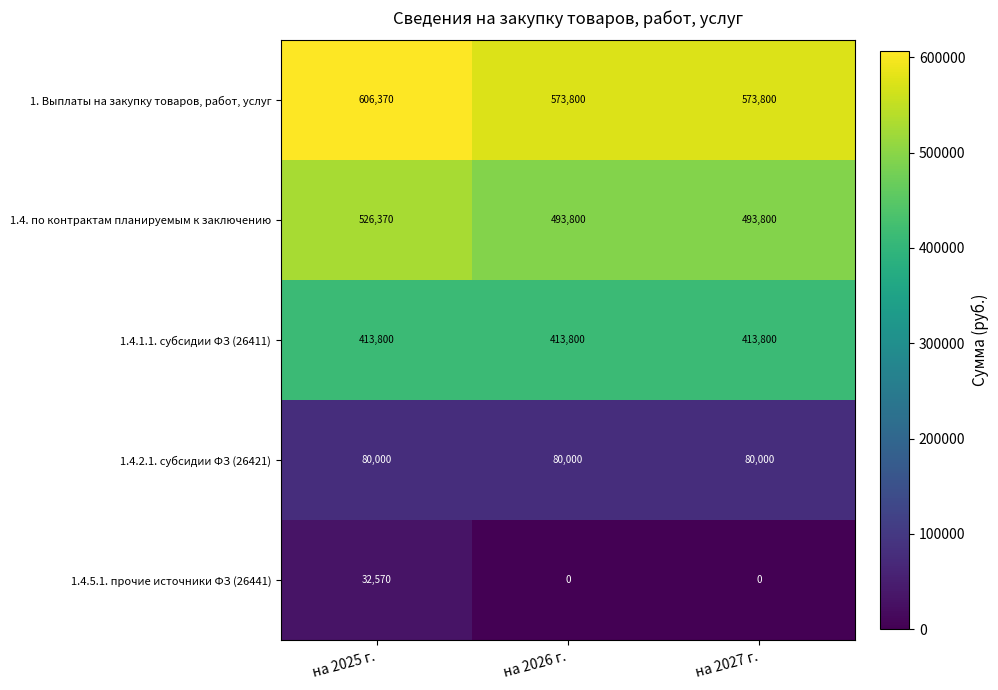

Reading left to right, extract all data points from this chart.

1. Выплаты на закупку товаров, работ, услуг: 606370	573800	573800
1.4. по контрактам планируемым к заключению: 526370	493800	493800
1.4.1.1. субсидии ФЗ (26411): 413800	413800	413800
1.4.2.1. субсидии ФЗ (26421): 80000	80000	80000
1.4.5.1. прочие источники ФЗ (26441): 32570	0	0